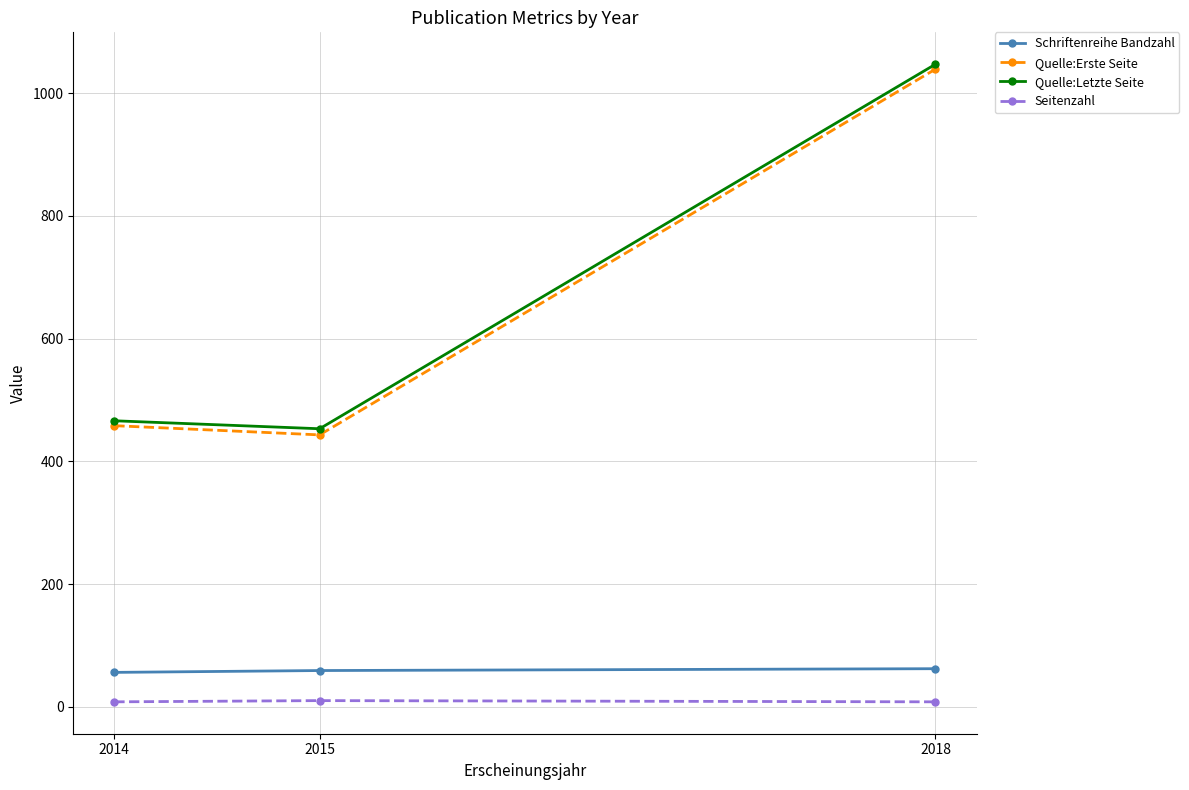

At which category does the chart reach its peak across all series?

2018